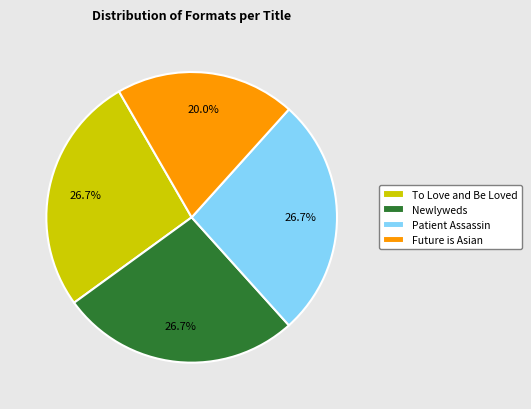

To the nearest percent, what percentage of the pie is Future is Asian?

20%